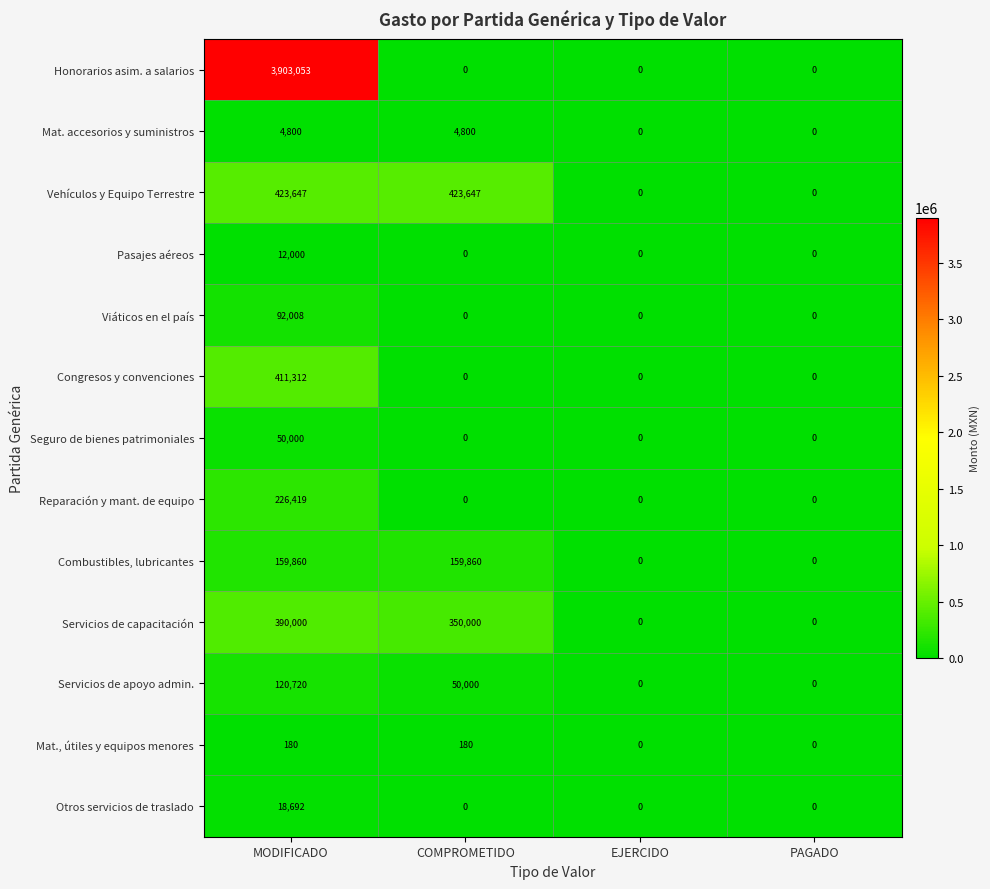

Is it true that Seguro de bienes patrimoniales equals 0 at PAGADO?

True